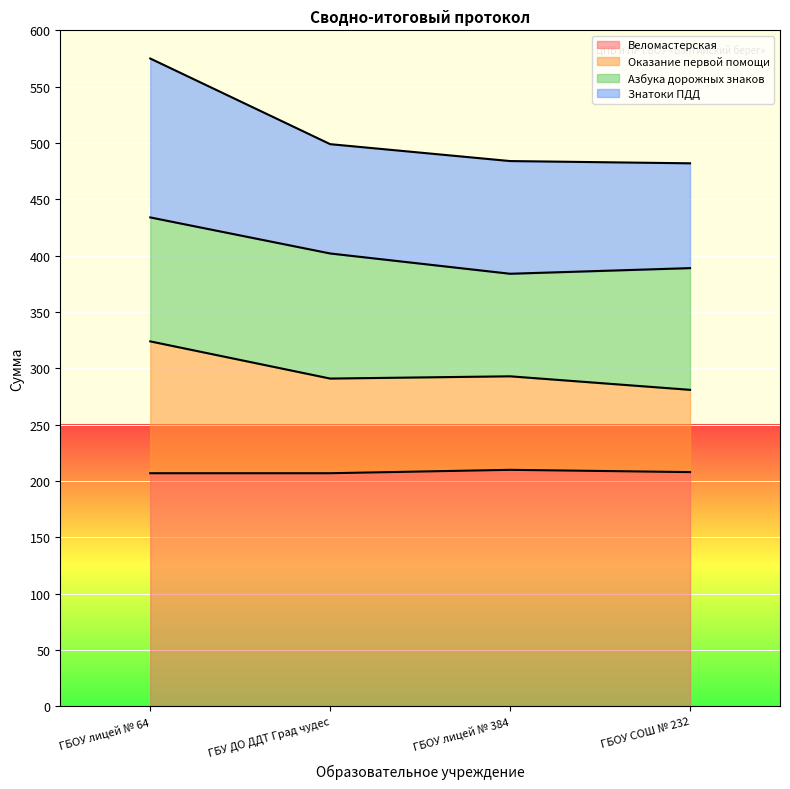

List the labels in order of Веломастерская value, largest first.

ГБОУ лицей № 384, ГБОУ СОШ № 232, ГБОУ лицей № 64, ГБУ ДО ДДТ Град чудес